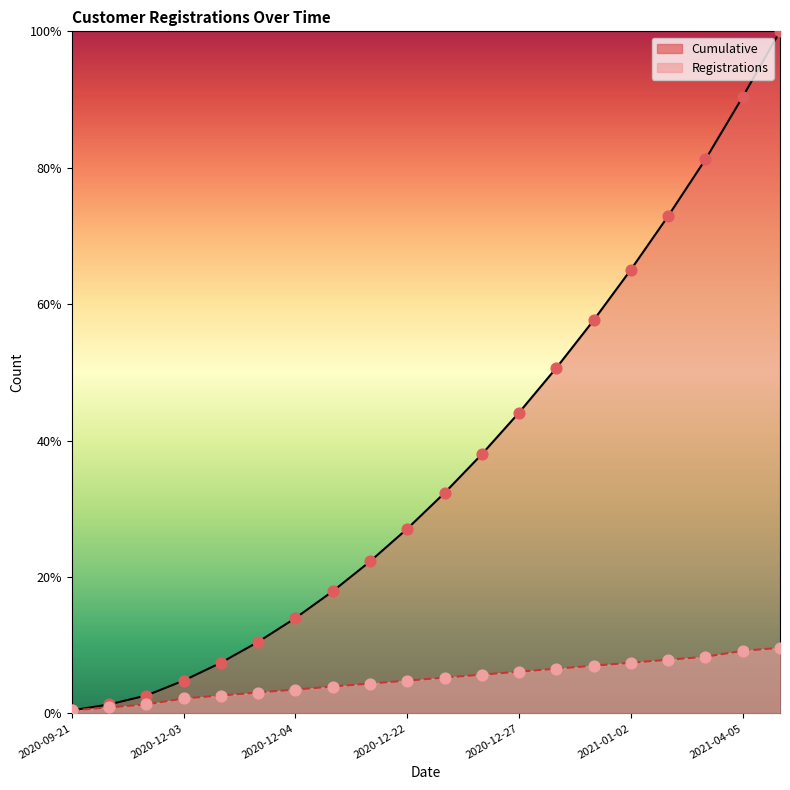

Which series has the widest spread of Y values?

Cumulative